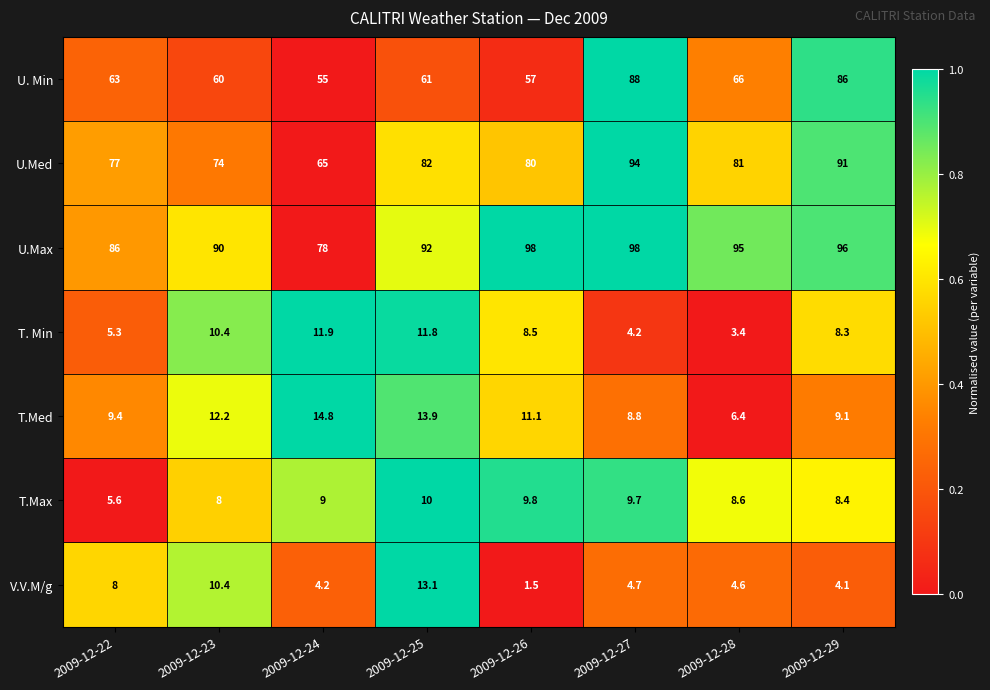

Which series has the largest total across all categories?

U.Max